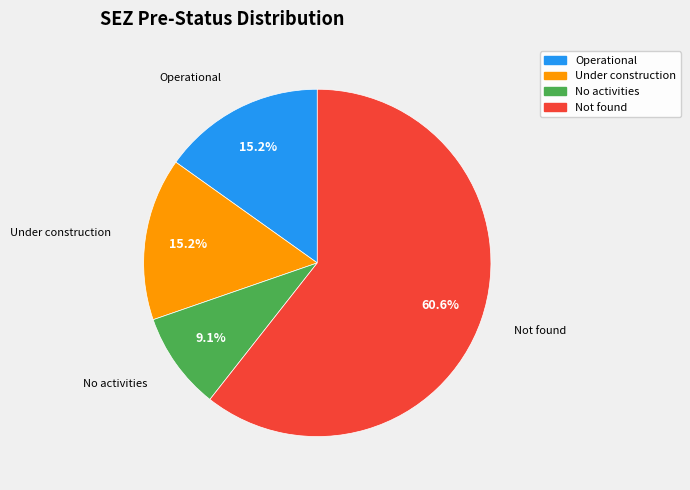

Is there any slice that represents more than half of the pie?

Yes